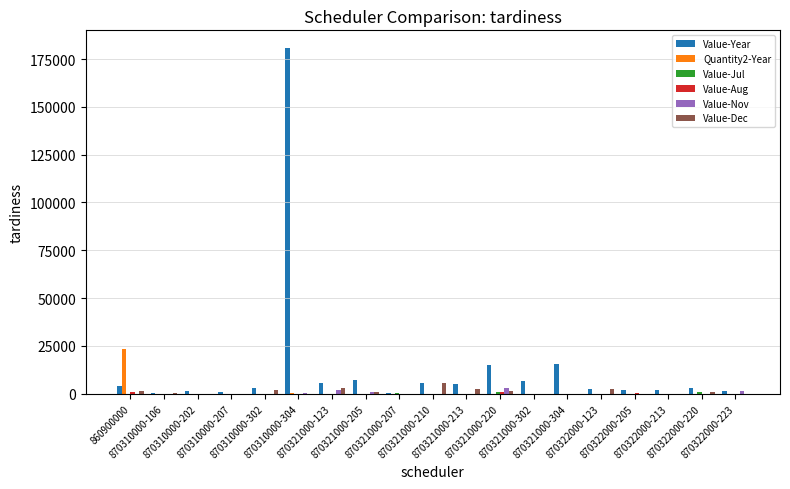

Which series has the largest total across all categories?

Value-Year